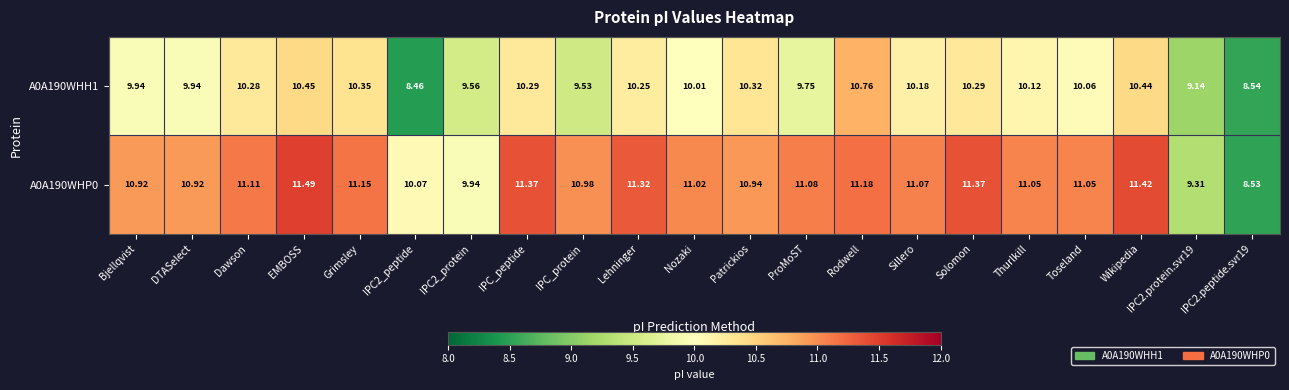

How many series are shown in this chart?

2